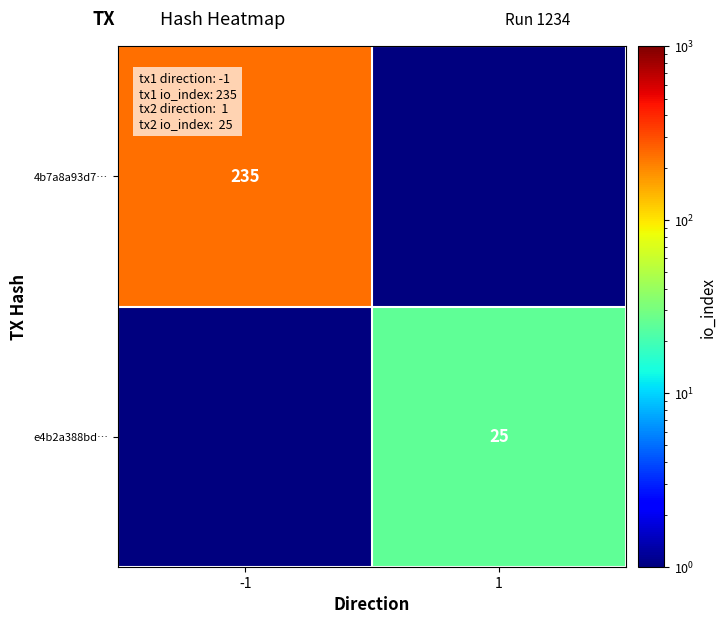

Count the number of data series in this chart.

2